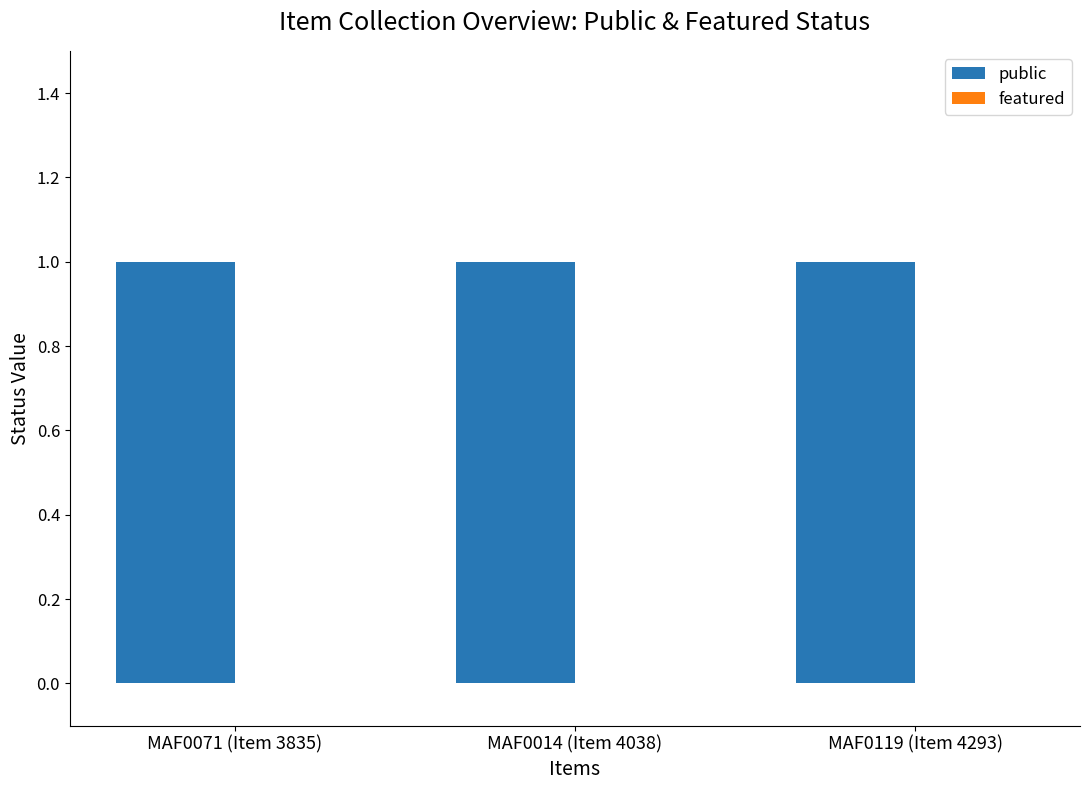

Which series changed the most between MAF0071 (Item 3835) and MAF0119 (Item 4293)?

public